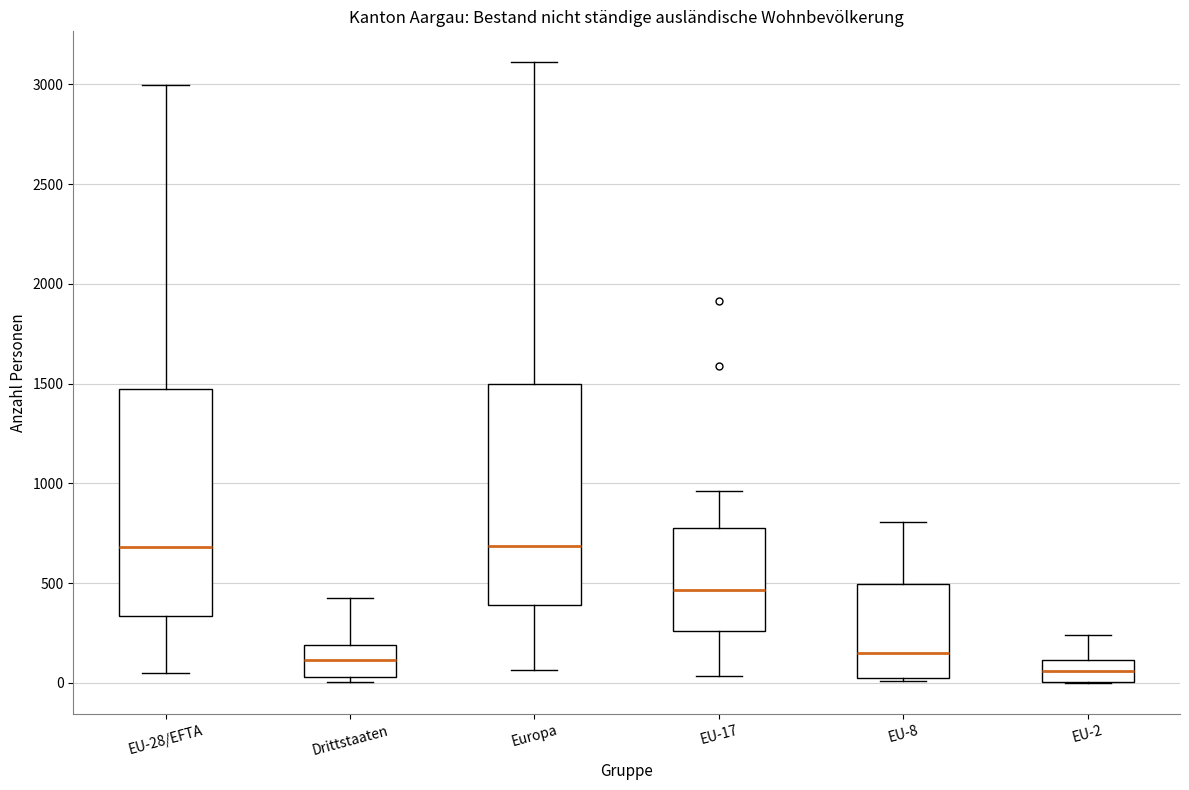

Where does the upper whisker of the box for Drittstaaten end on the y-axis? The values are not printed on the chart, so give them approximately, as read against the axis.

450